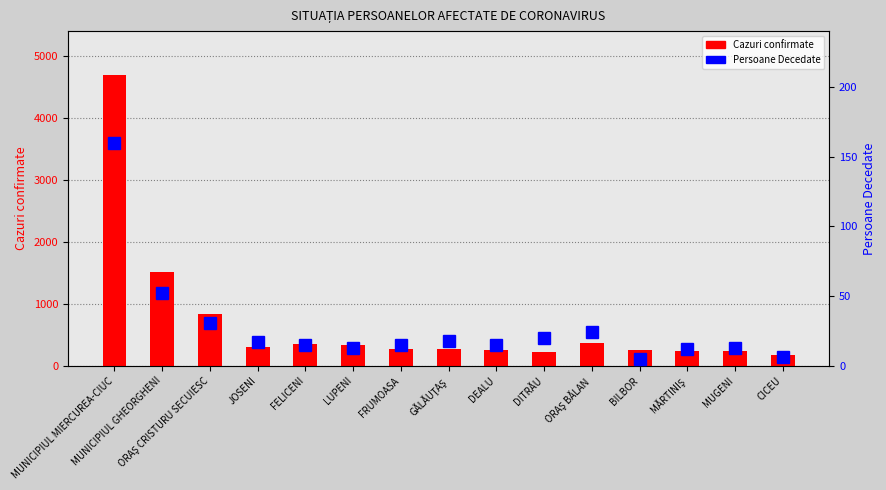

Which series has the largest range (max minus min)?

Cazuri confirmate